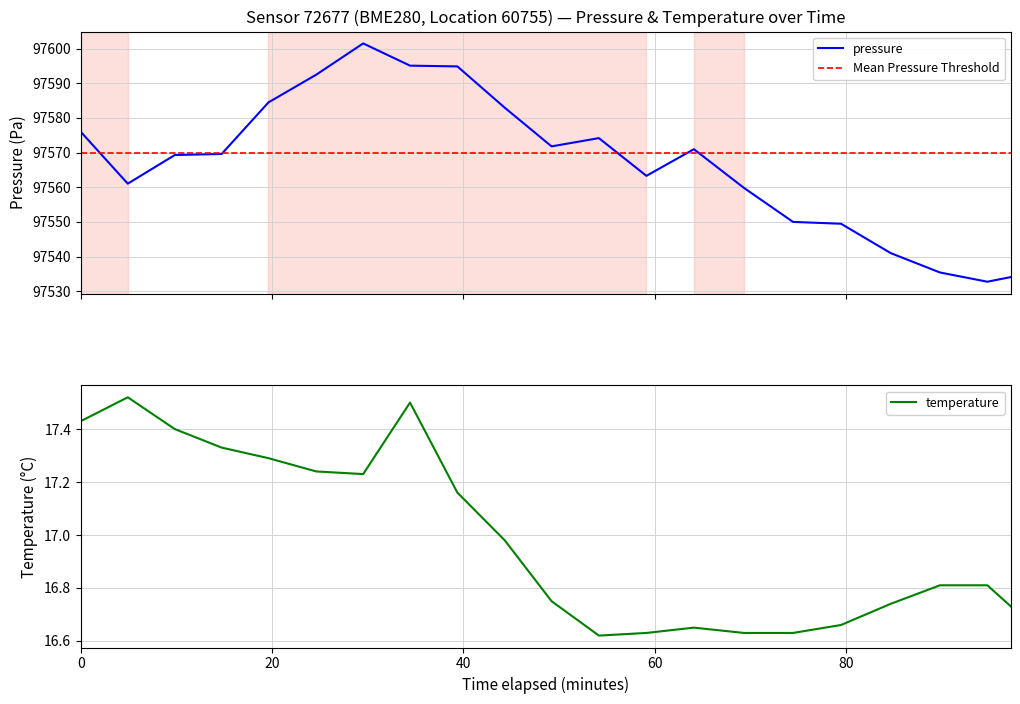

True or false: pressure and temperature cross at least once.

False